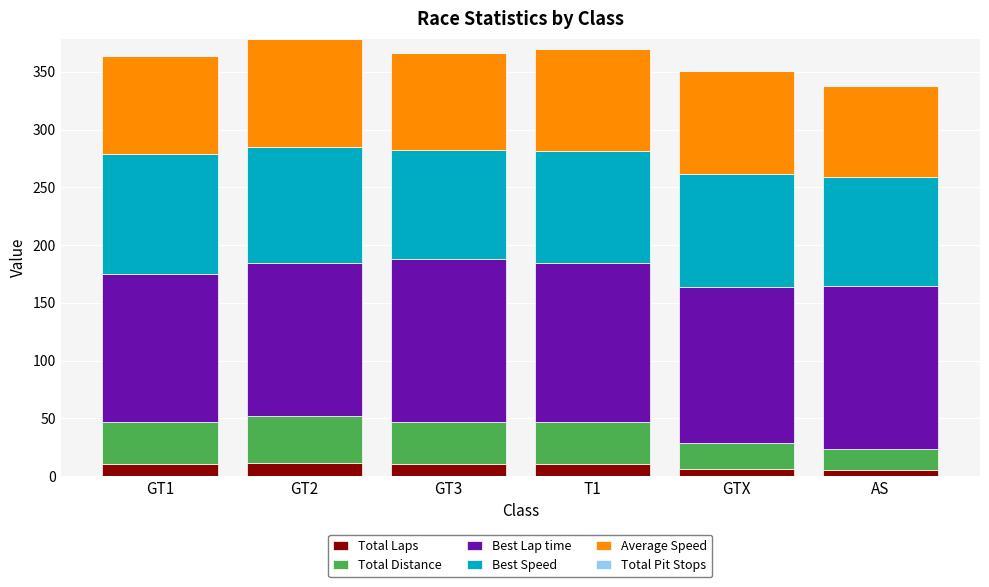

Count the number of categories in the chart.

6